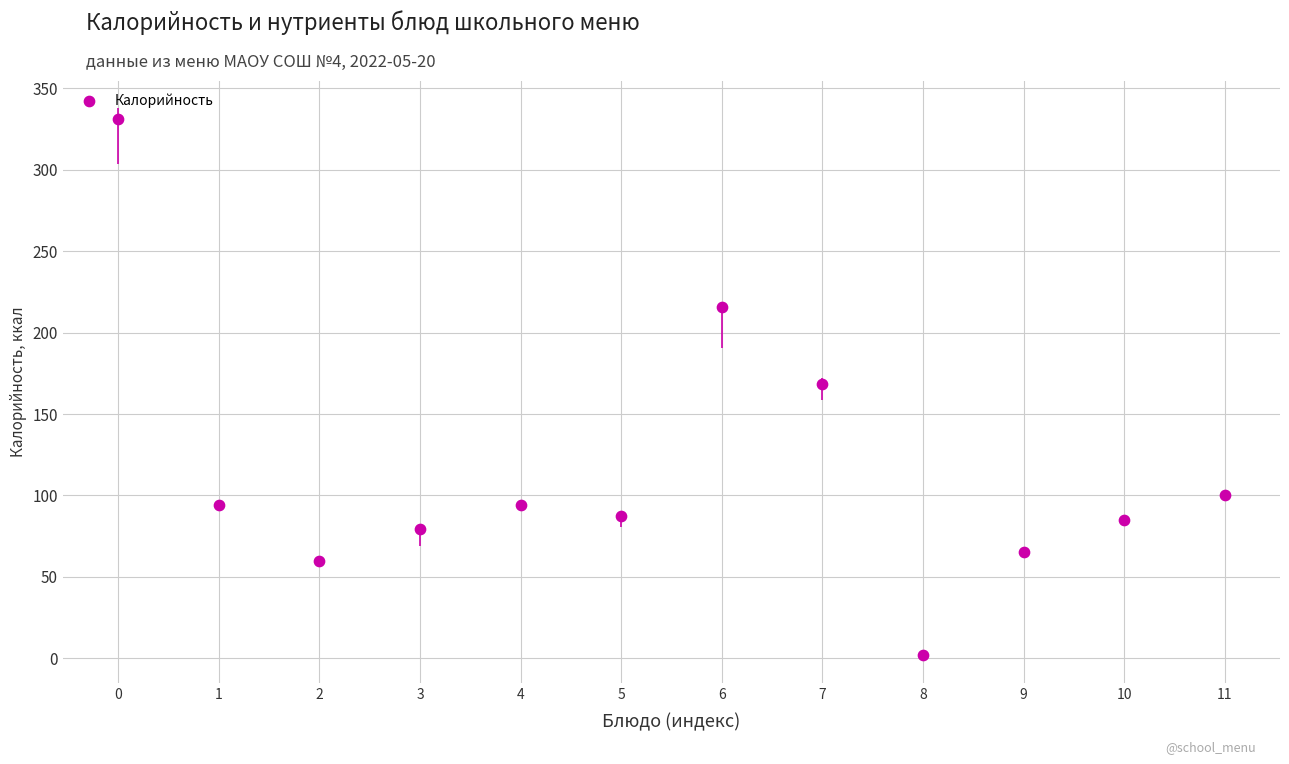

What is the range of Y values (max minus min)?

329.5